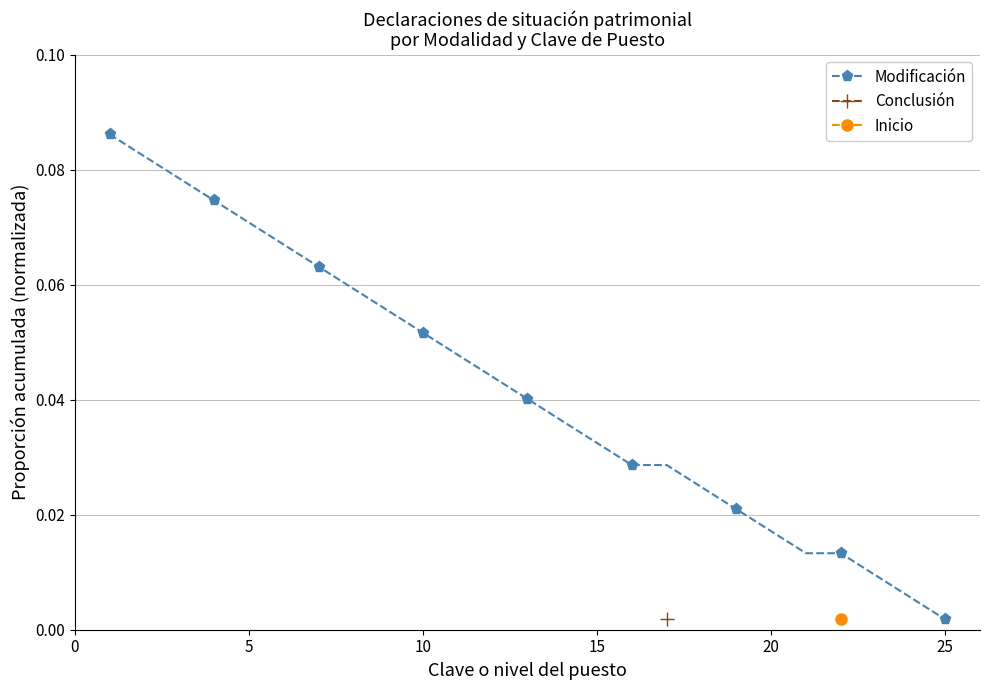

Where is Modificación nearest to the value 0?

25